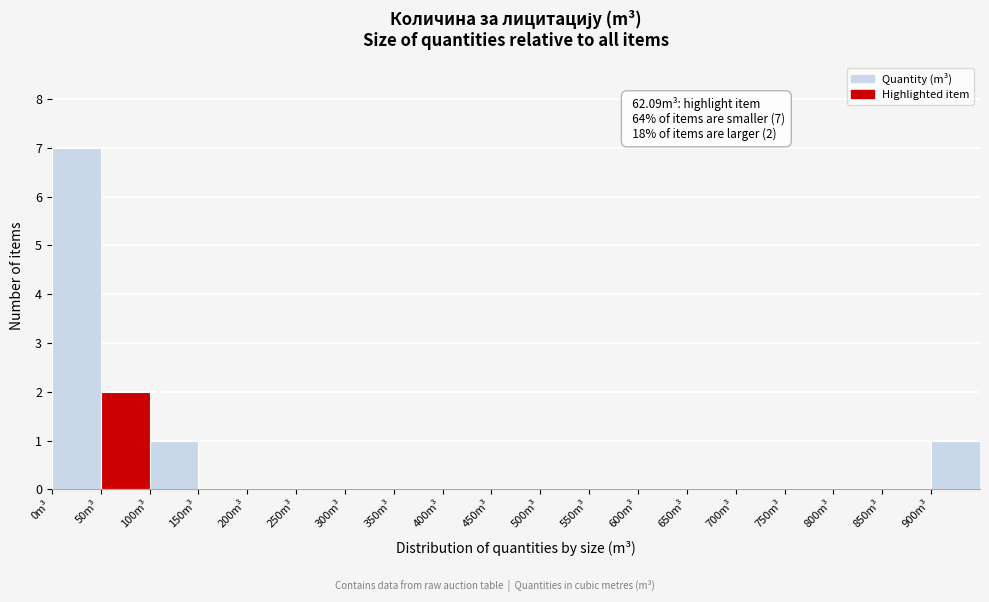

Over which range of the x-axis is the bar tallest?

0 to 50